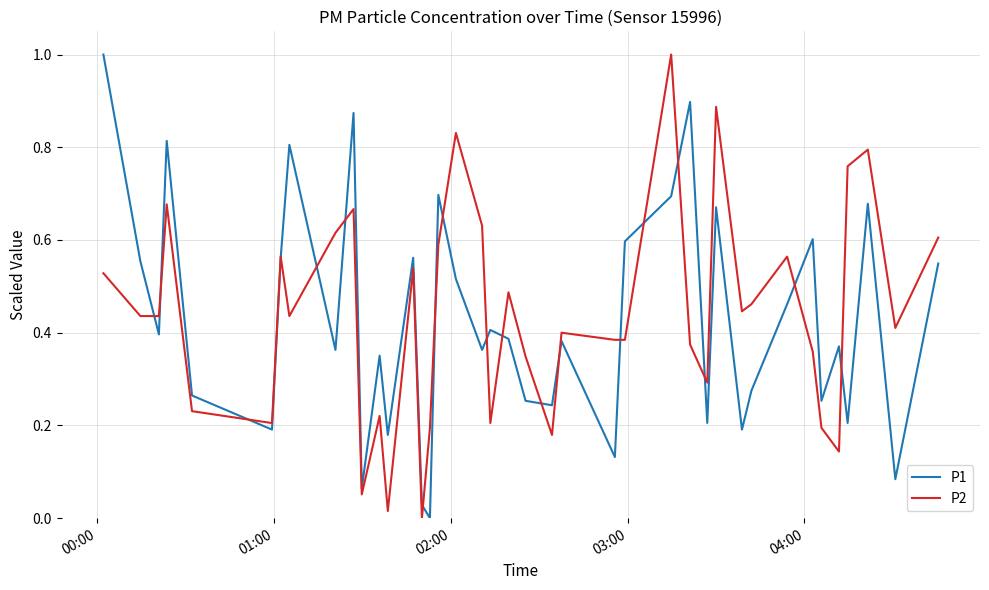

What is the maximum value for P2?

1.0